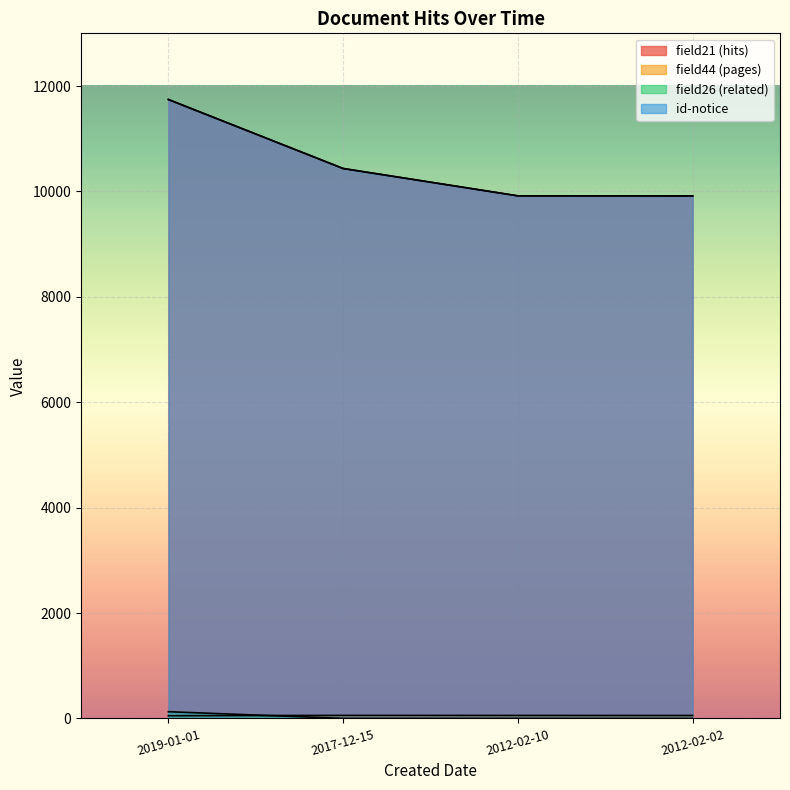

How many times do field26 and field44 cross each other?

1